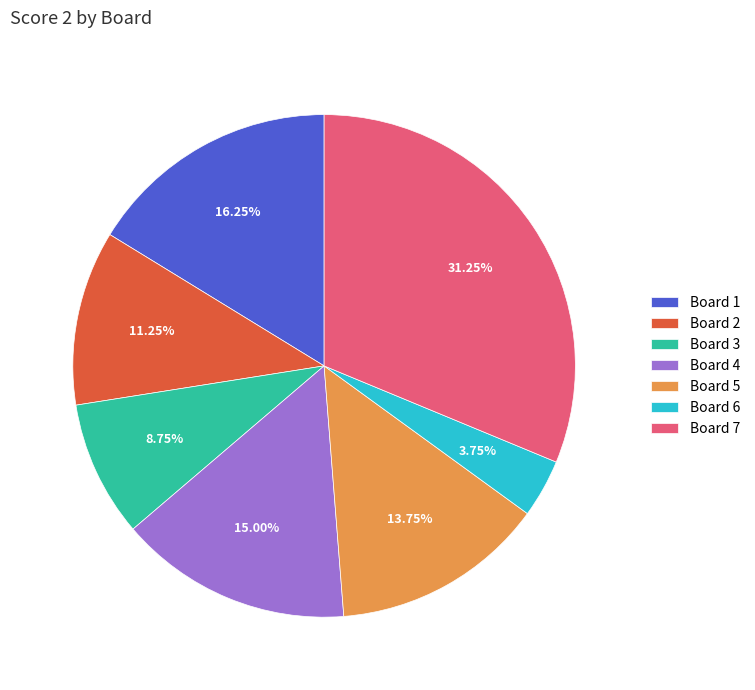

Does Board 3 account for over 50% of the chart?

No